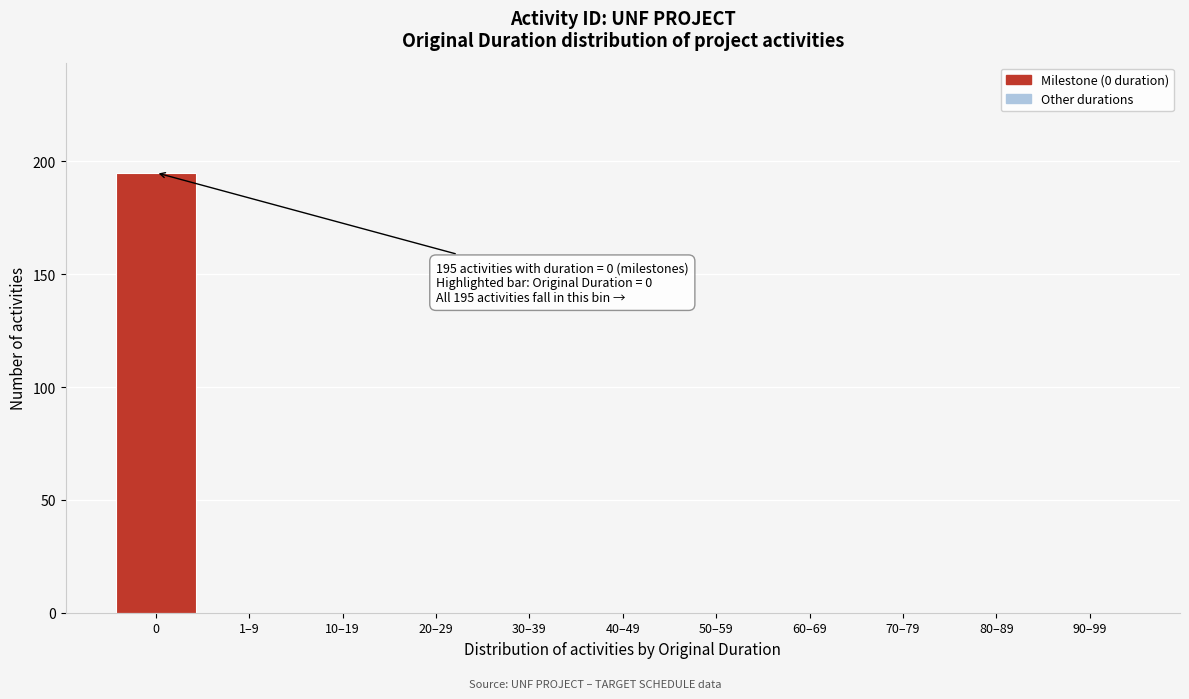

Reading left to right, extract all data points from this chart.

0=195	1–9=0	10–19=0	20–29=0	30–39=0	40–49=0	50–59=0	60–69=0	70–79=0	80–89=0	90–99=0